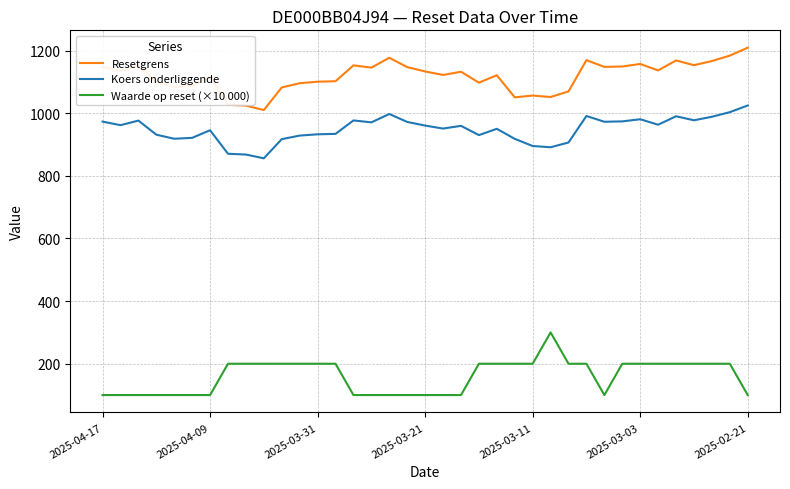

True or false: Resetgrens and Koers onderliggende intersect in this chart.

False